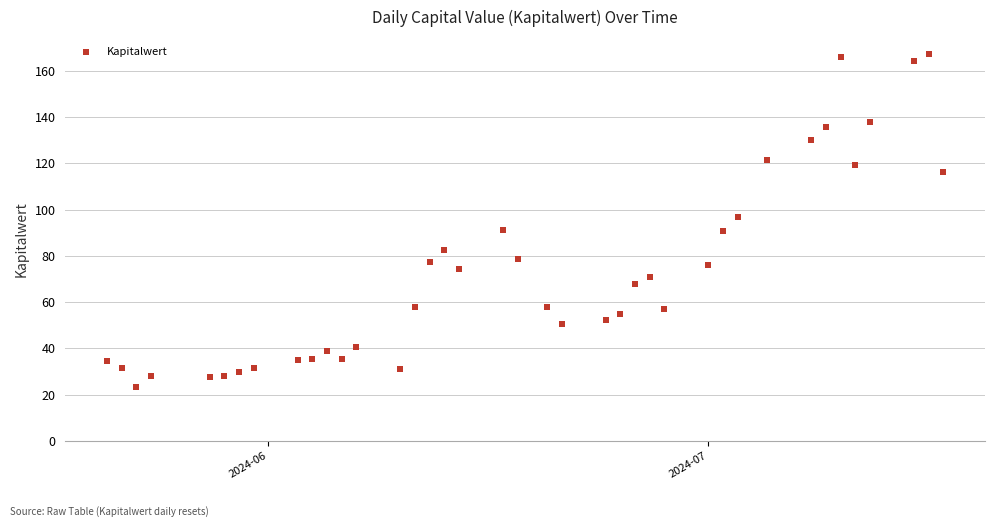

What is the range of Y values (max minus min)?

143.9